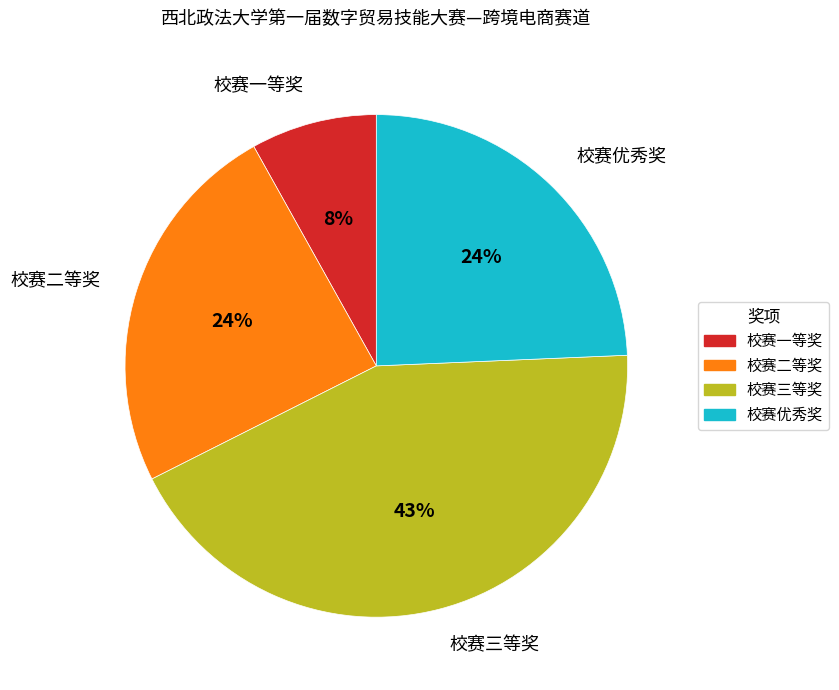

The 校赛优秀奖 slice represents 24% of the pie. True or false?

True